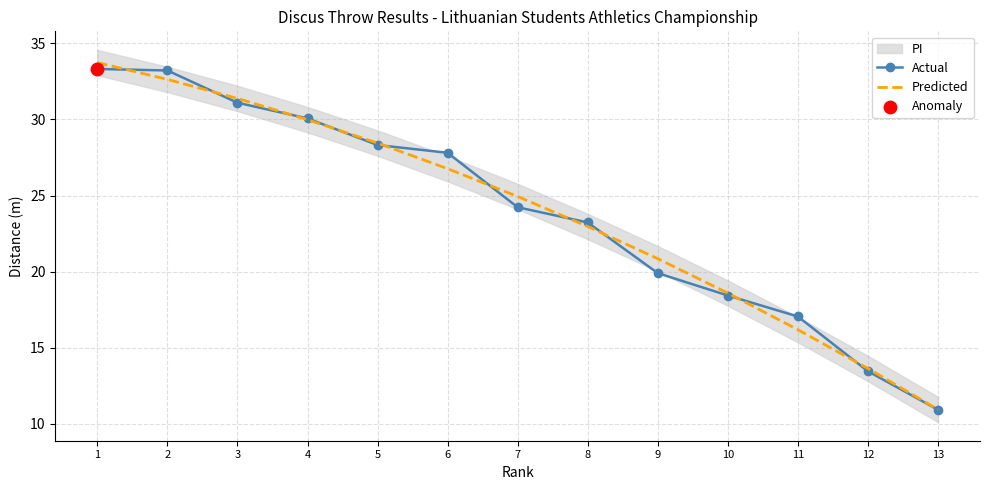

At which category is the sum across all series the highest?

1